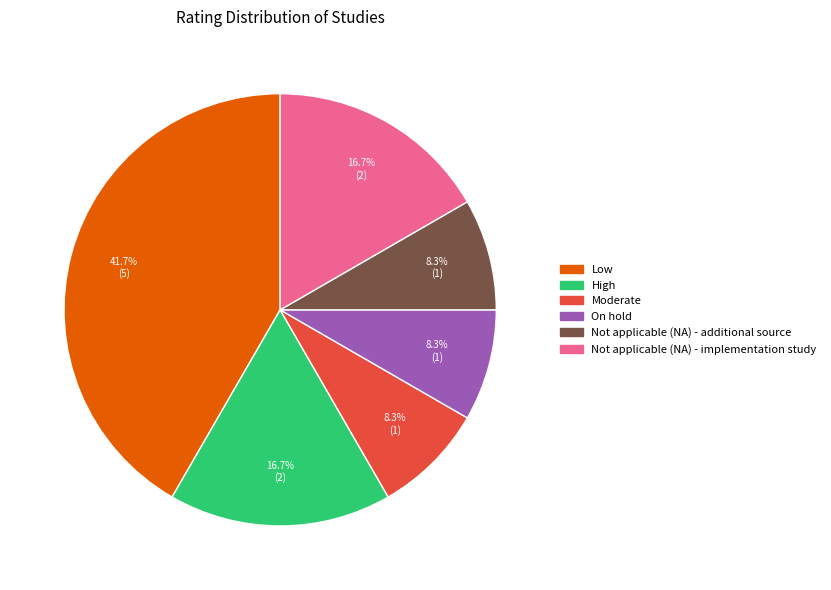

To the nearest percent, what is the difference between the largest and smallest slice percentages?

33%